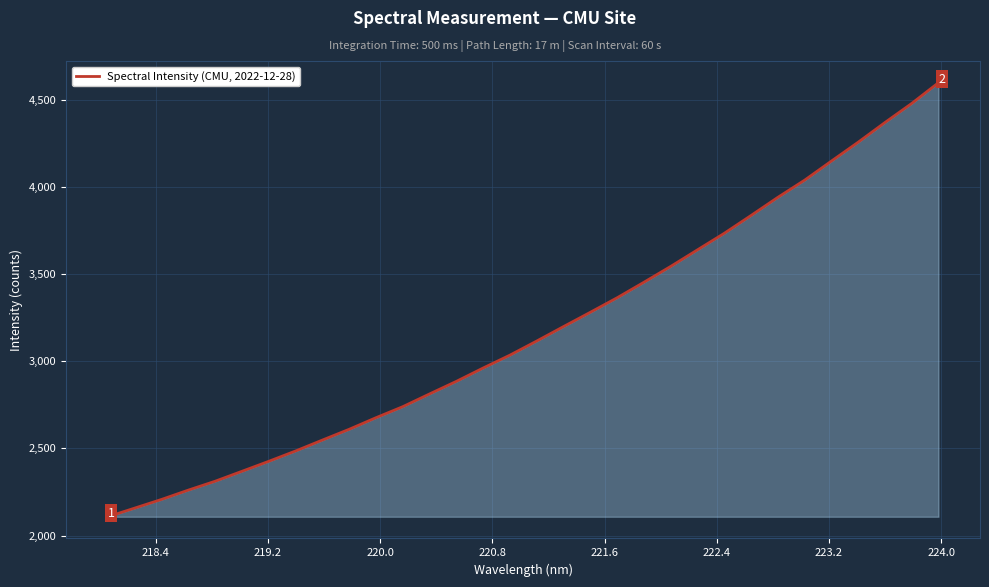

What is the smallest value displayed?

2107.7